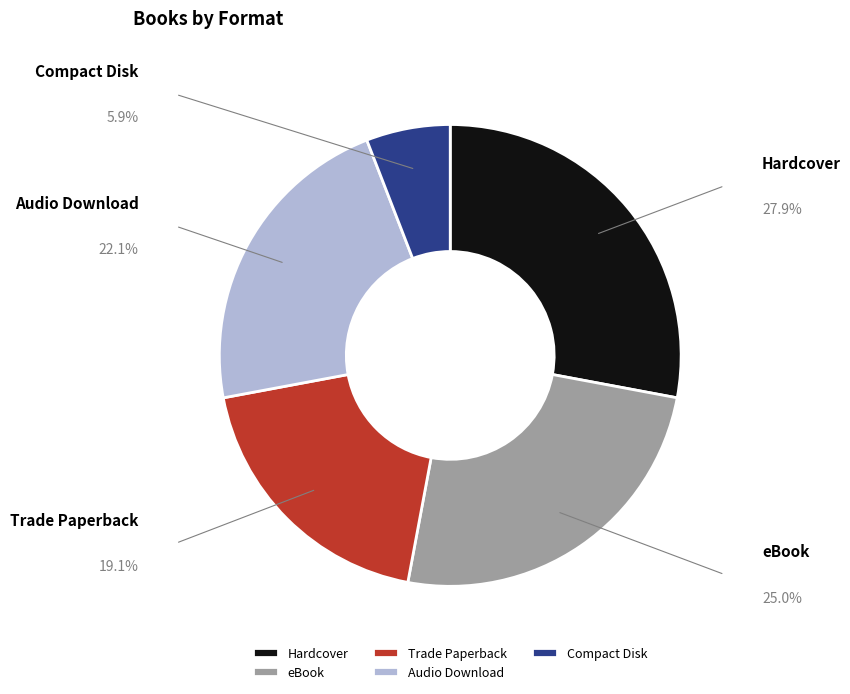

What percentage is the eBook slice, to the nearest percent?

25%